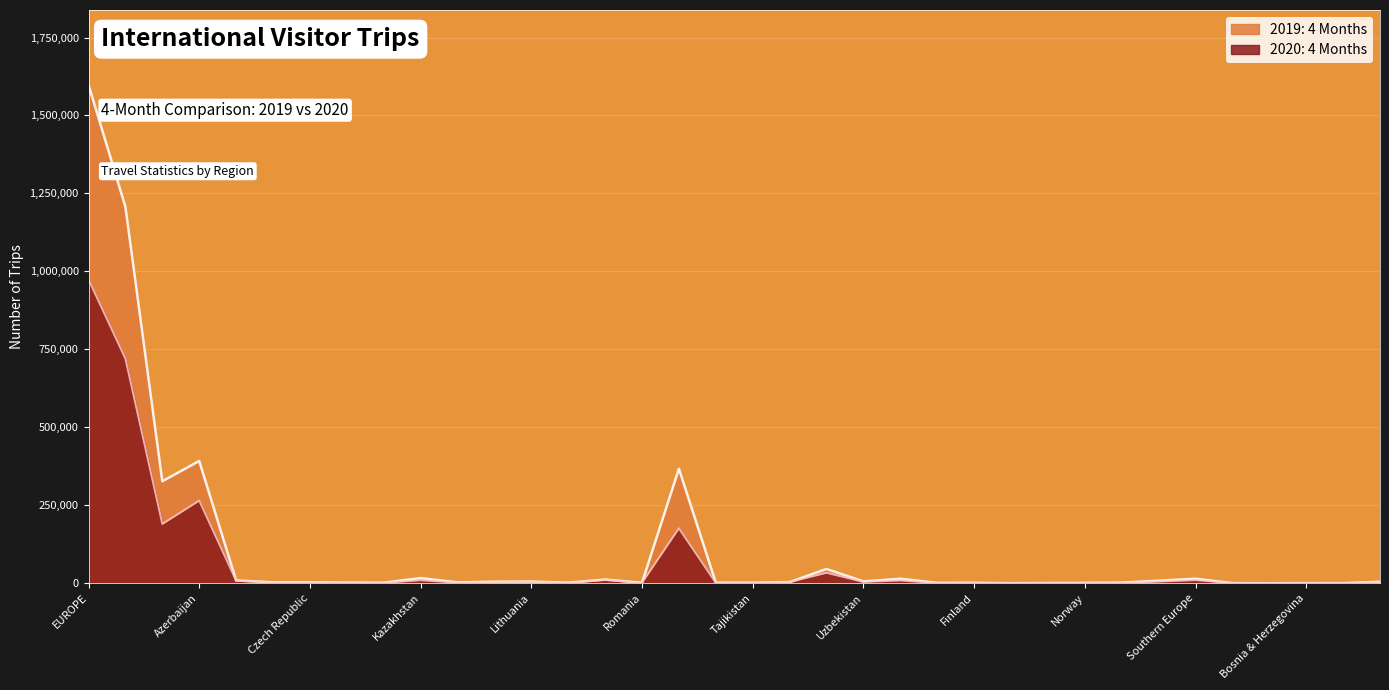

After their last crossing, which series has the higher values: 2020: 4 Months or 2019: 4 Months?

2019: 4 Months